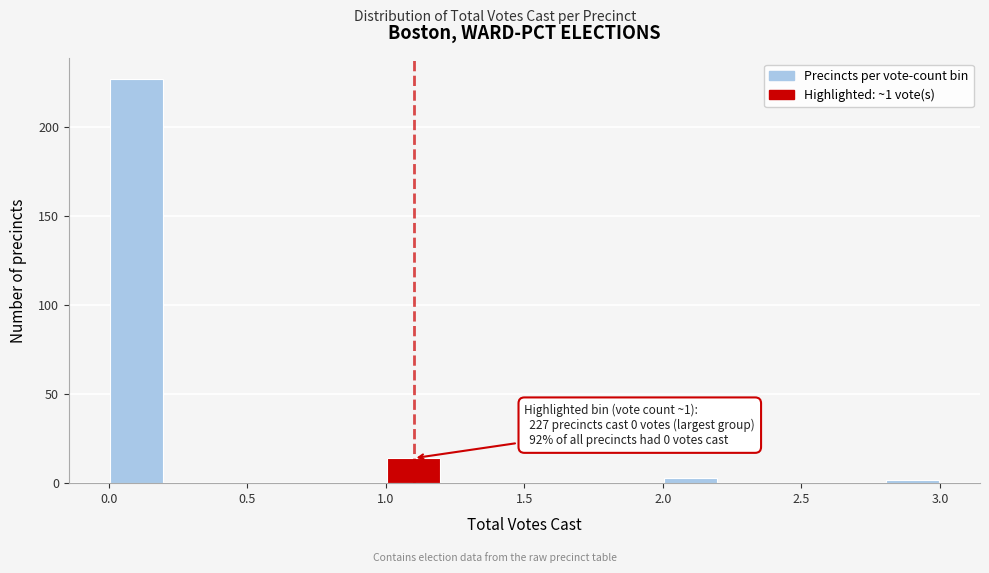

Over which range of the x-axis is the bar tallest?

0.0 to 0.2